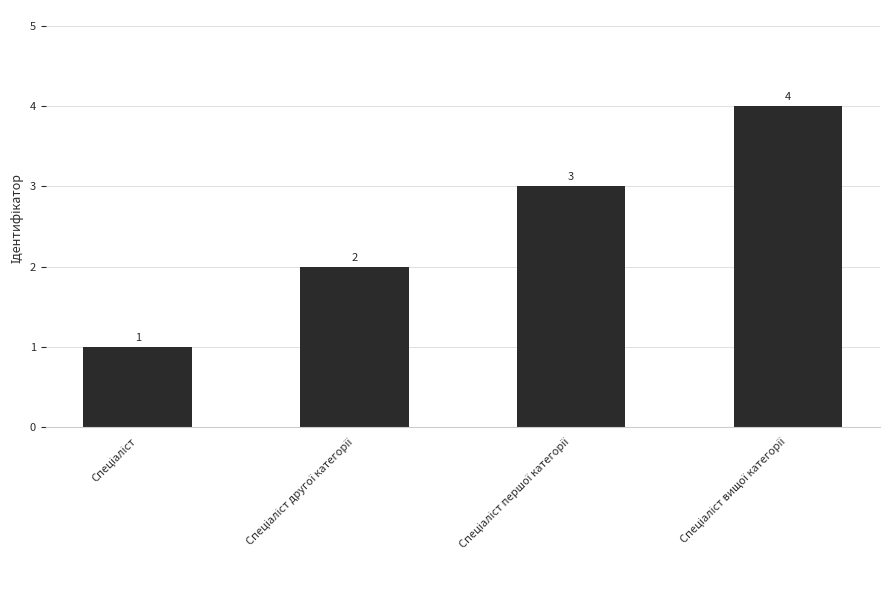

What is the sum of all values?

10